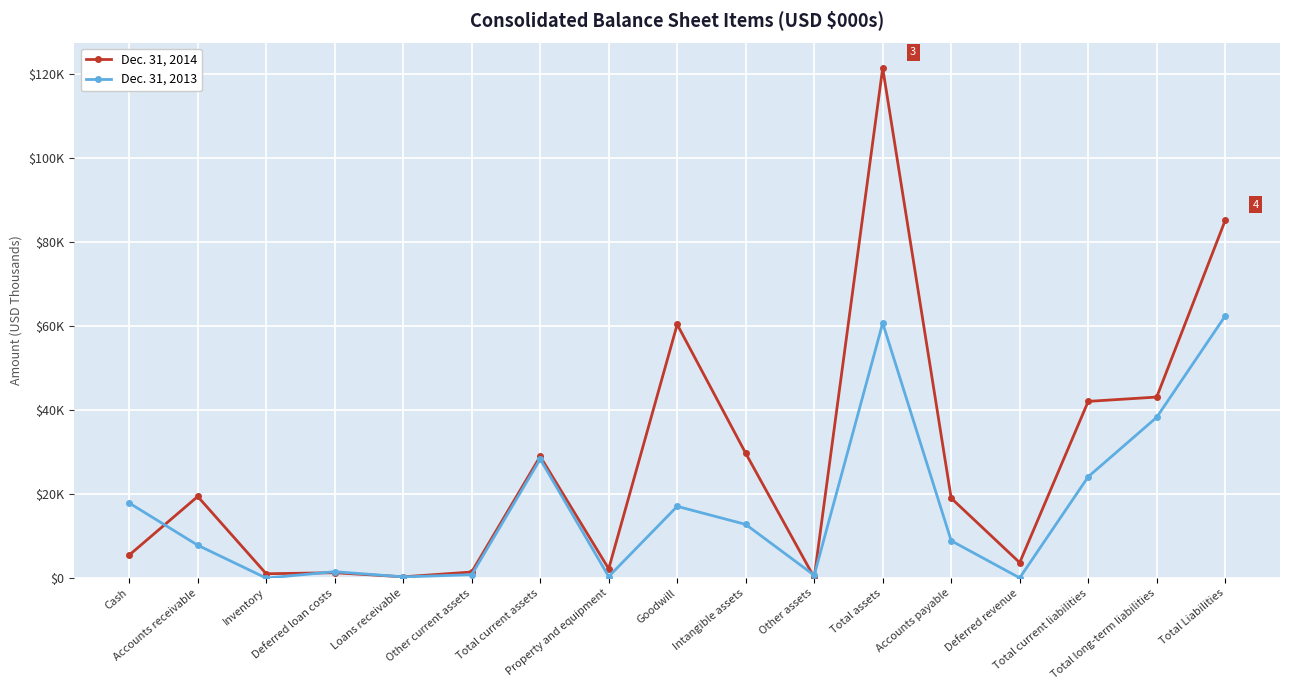

Is this an area chart (filled region under the line)?

No